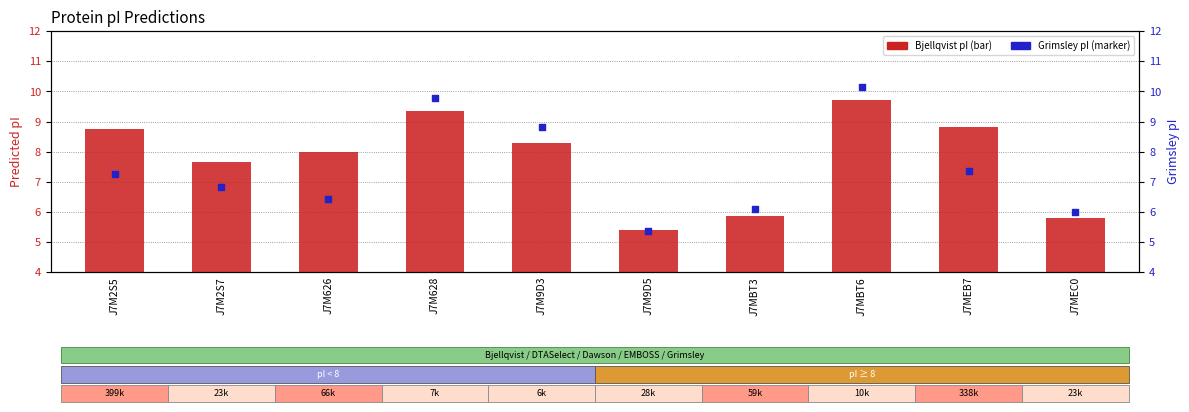

Which series has the widest spread of Y values?

Grimsley pI